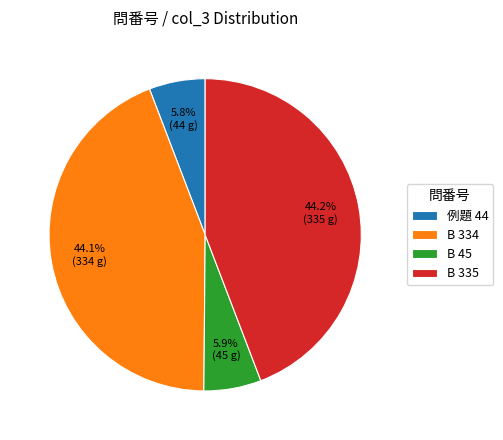

Combined, what portion of the pie is B 45 and B 335?

50.1%